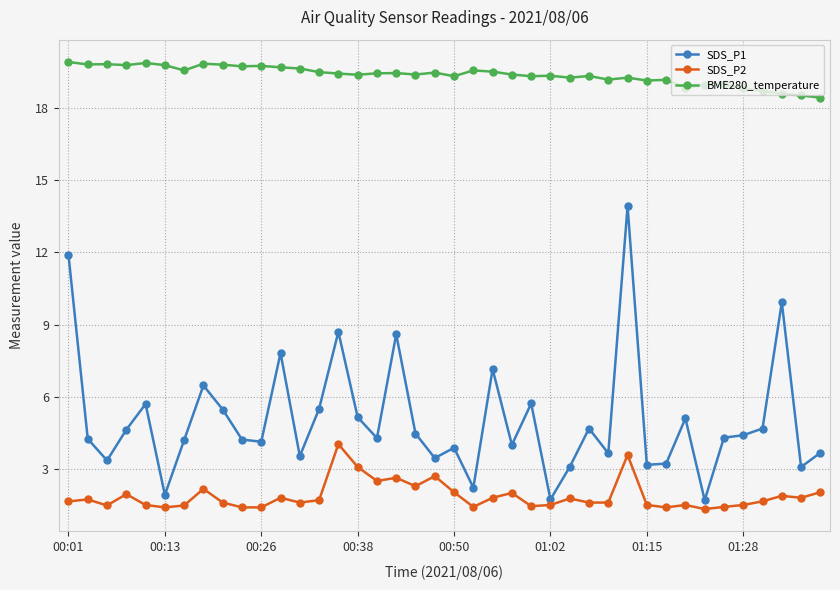

What is the maximum value shown in the chart?

19.9